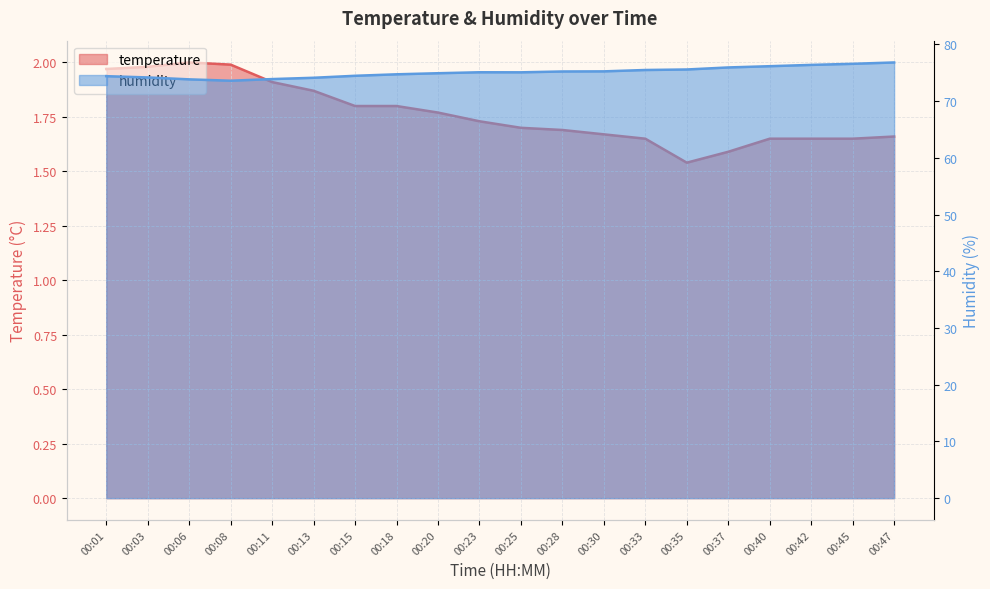

What is the total value across all series at 00:01?

76.4